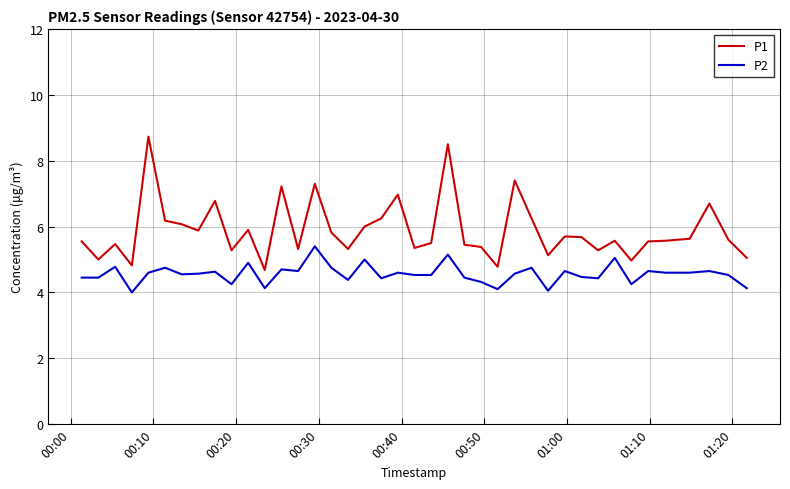

True or false: P1 and P2 cross at least once.

False